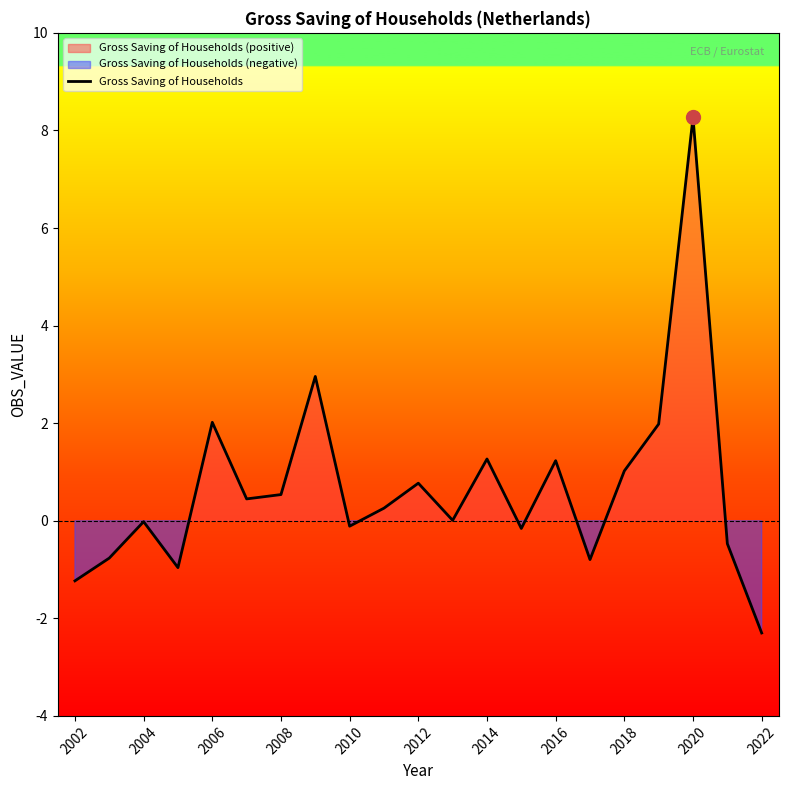

True or false: Gross Saving of Households has a value of 3.1 at 2006.

False